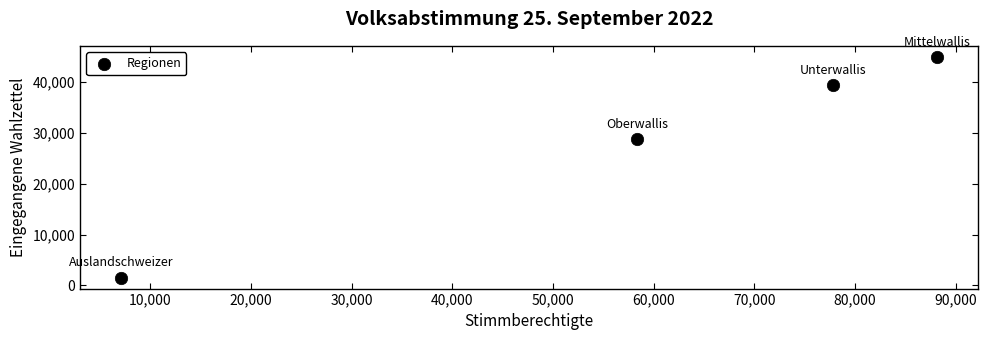

What is the average Y value?

28632